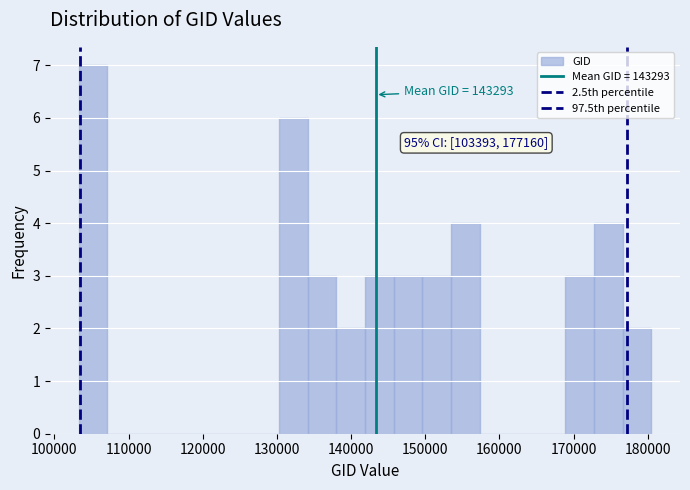

Read against the x-axis, roughly where is the centre of the tallest bar?

105000